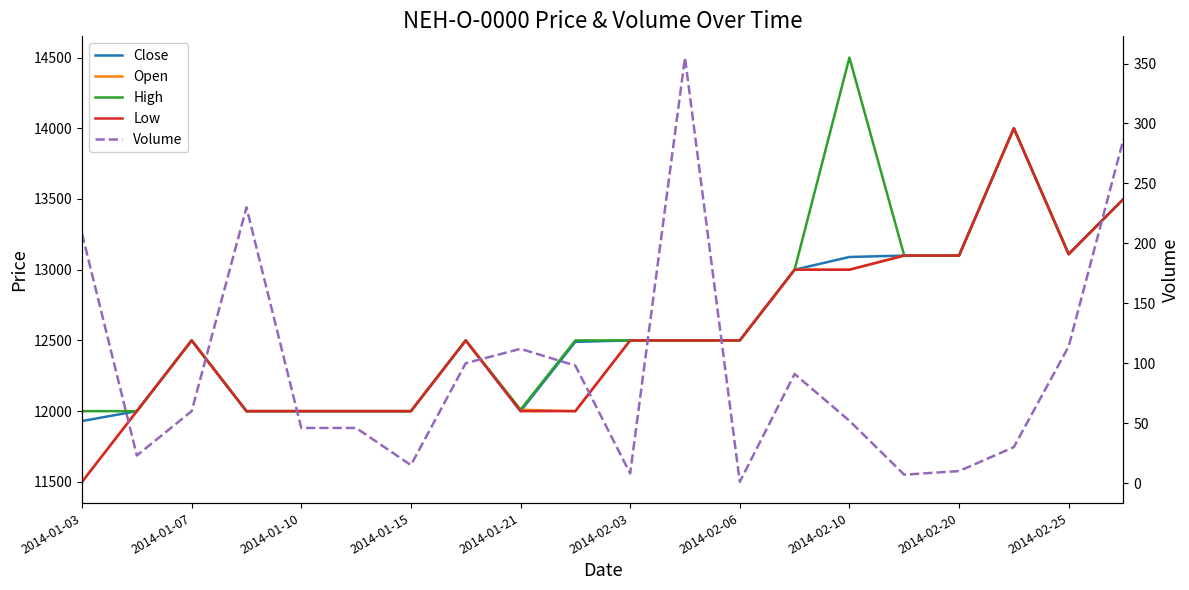

True or false: Open has more than 2 points higher than both neighbors.

True